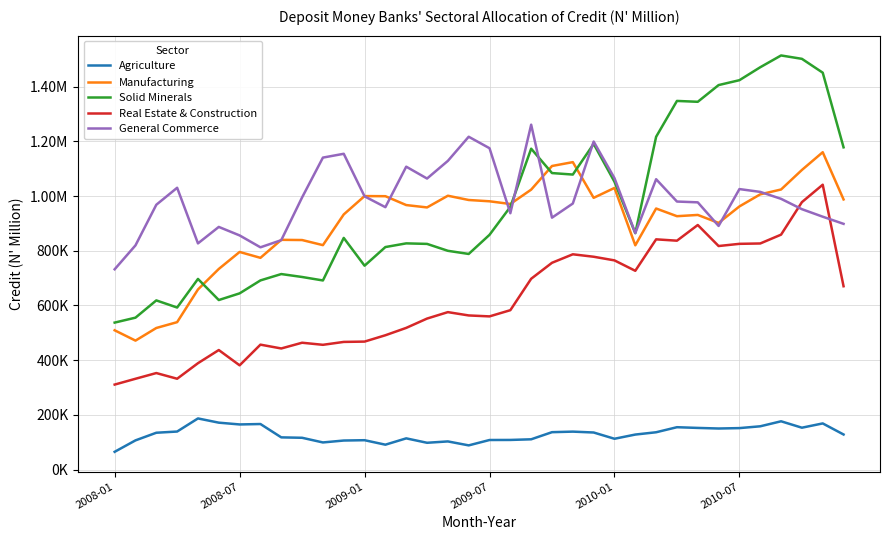

Is this an area chart (filled region under the line)?

No